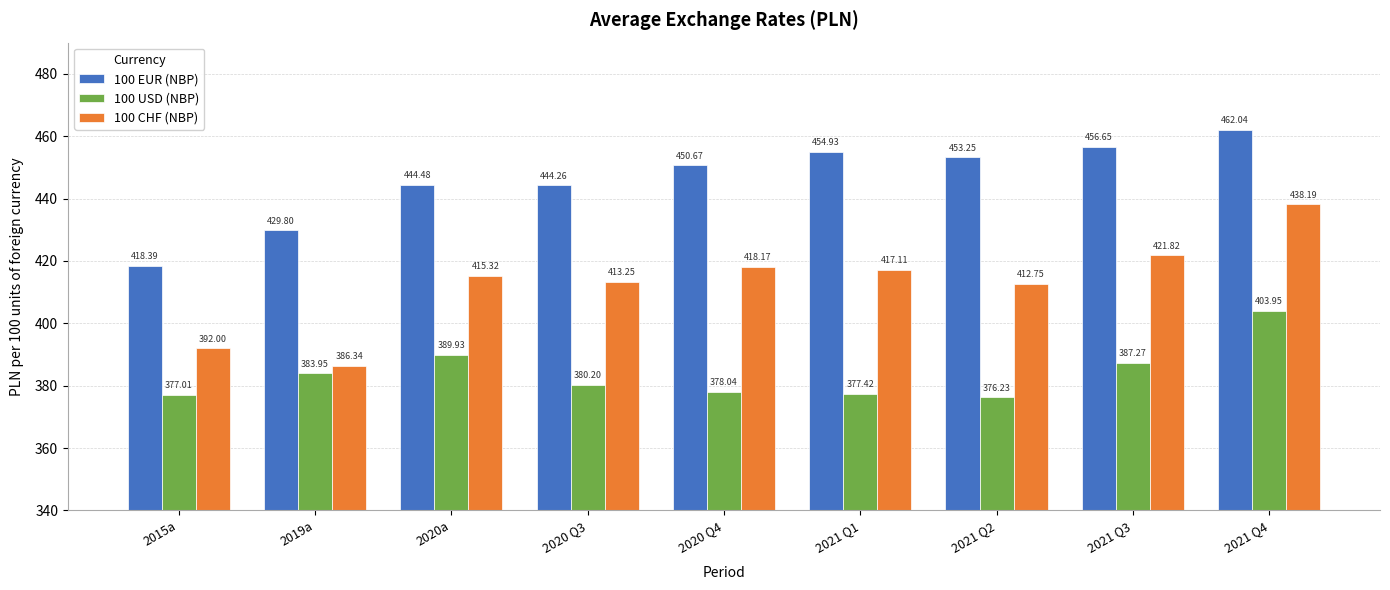

What is the difference between the 100 USD (NBP) values at 2019a and 2021 Q4?

20.0